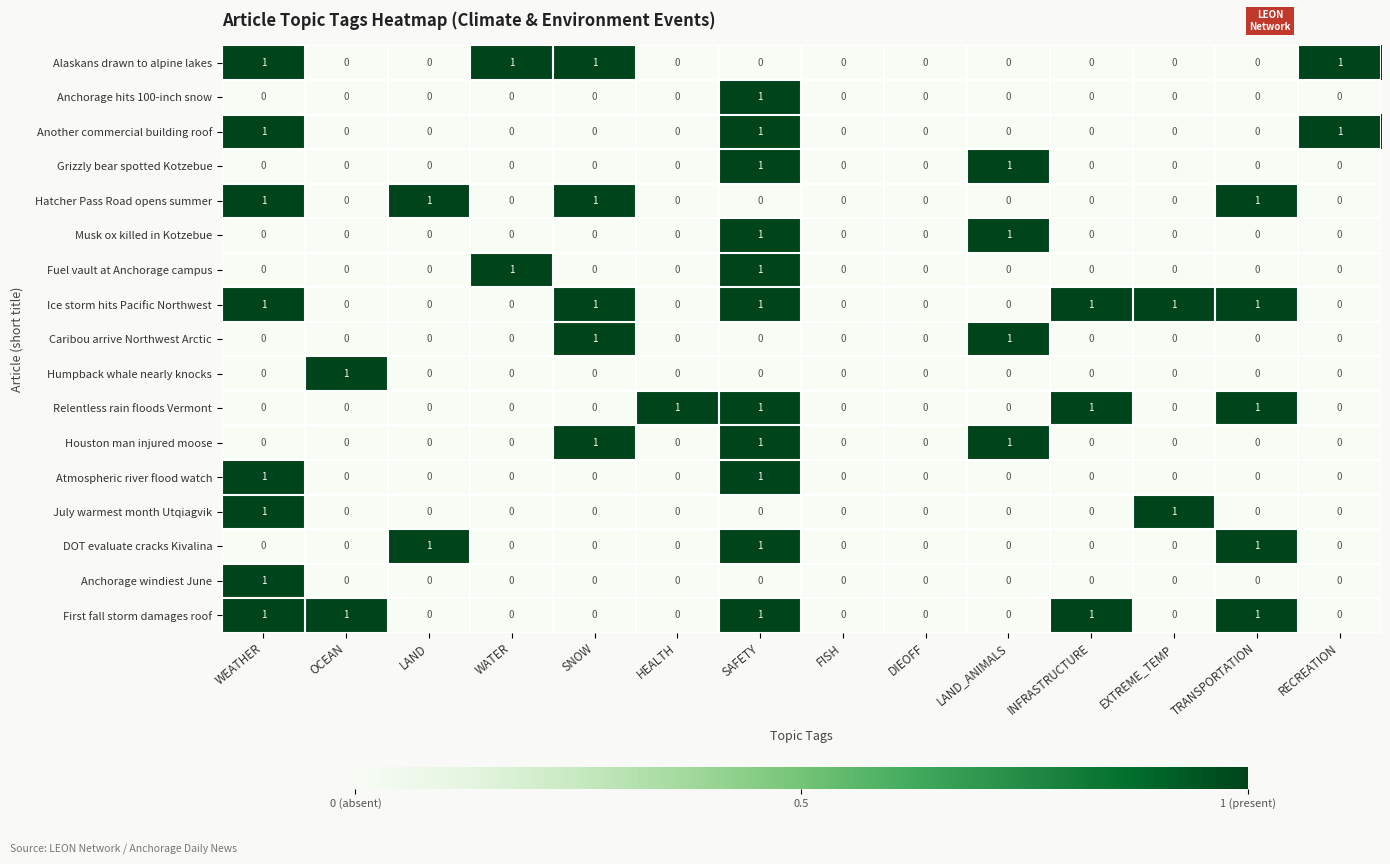

What is the sum of all Houston man injured moose values?

3